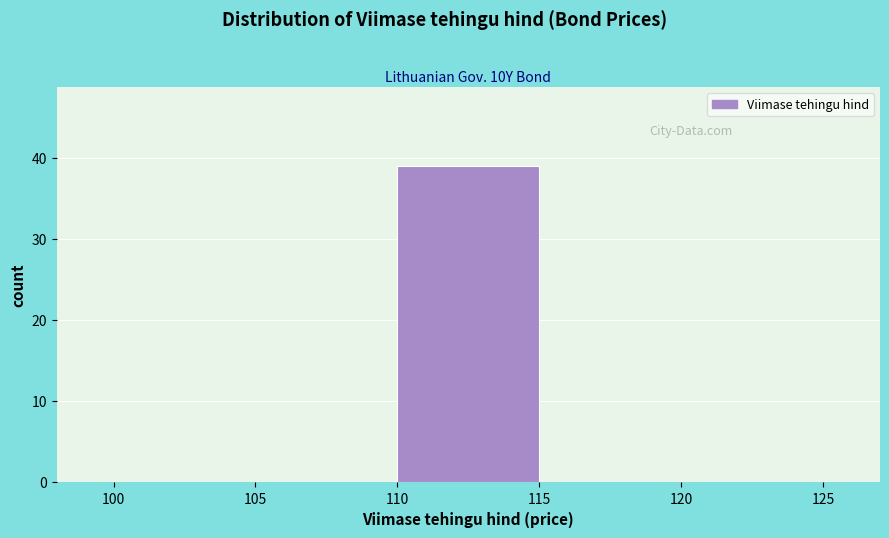

Which range on the x-axis has the tallest bar?

110 to 115